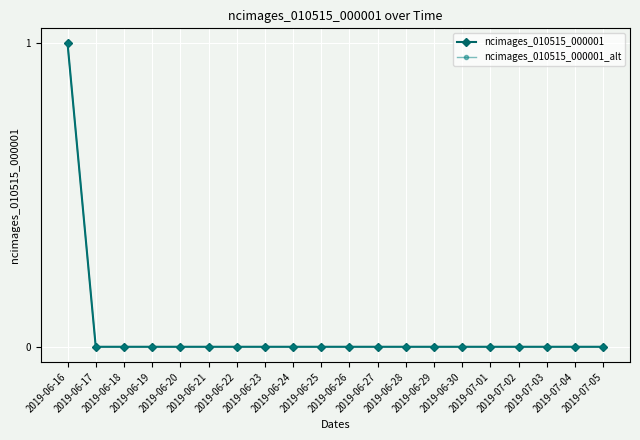

Between 2019-06-23 and 2019-06-24, which series saw the biggest shift?

ncimages_010515_000001